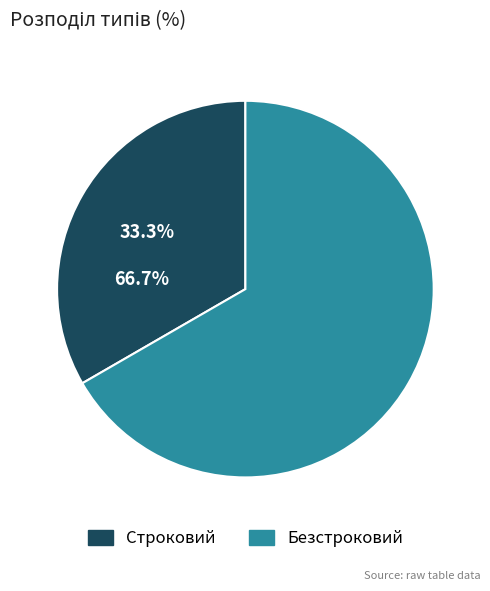

How many segments does this pie chart have?

2